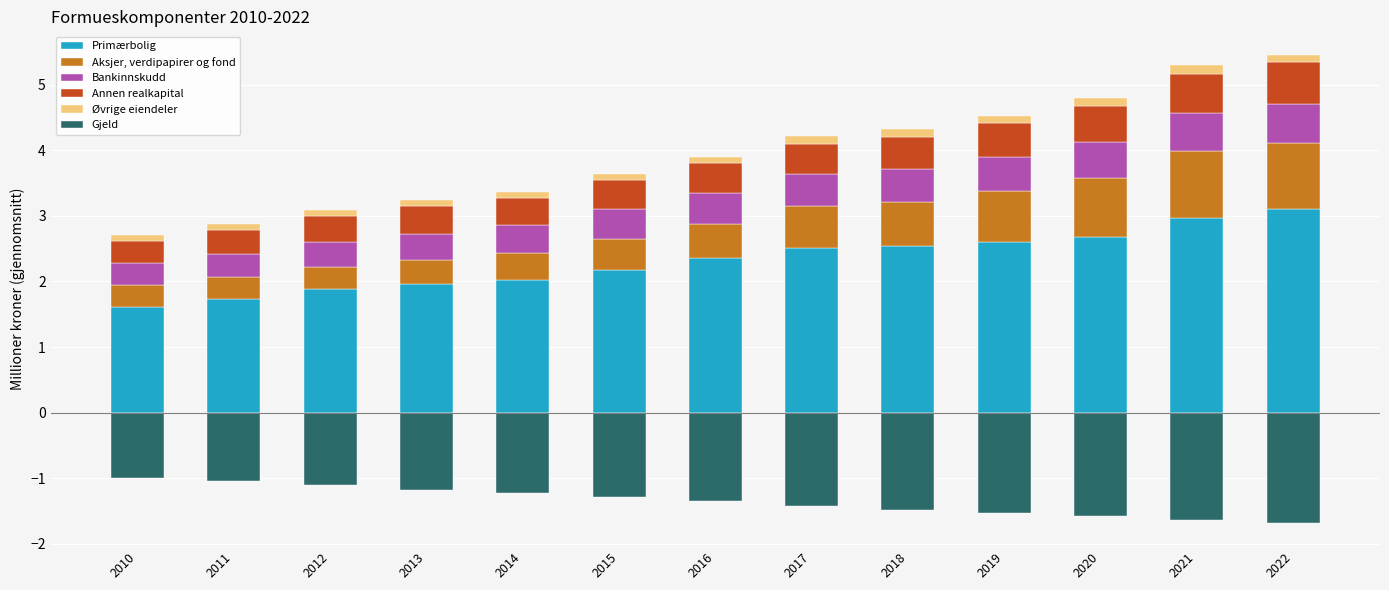

Count the number of categories in the chart.

13